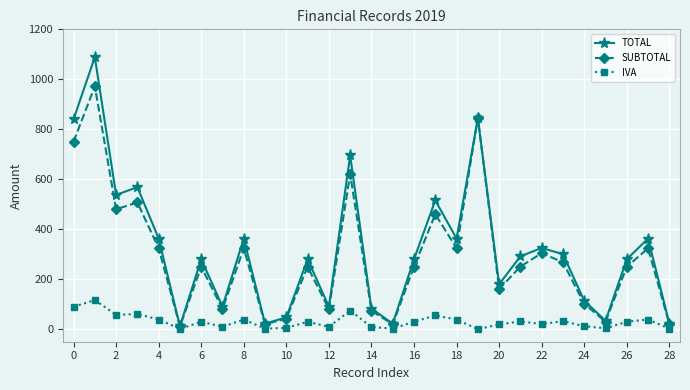

How many categories are shown in the chart?

29